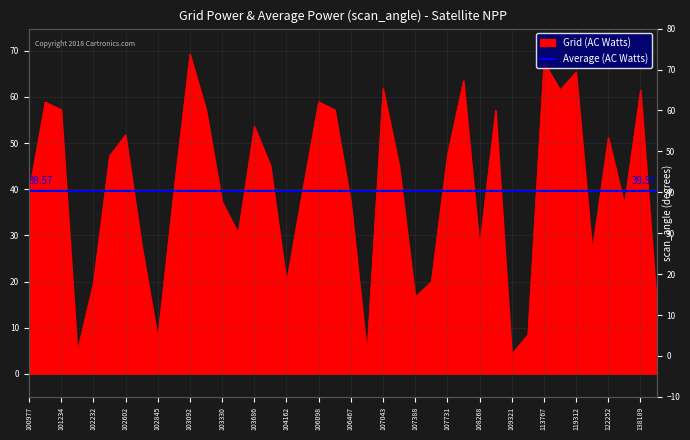

True or false: the data shows 27.9 at 102724.

True